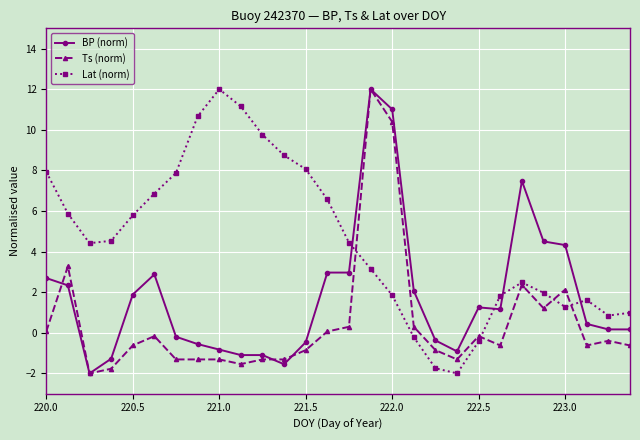

How many intersections are there between BP (norm) and Lat (norm)?

4